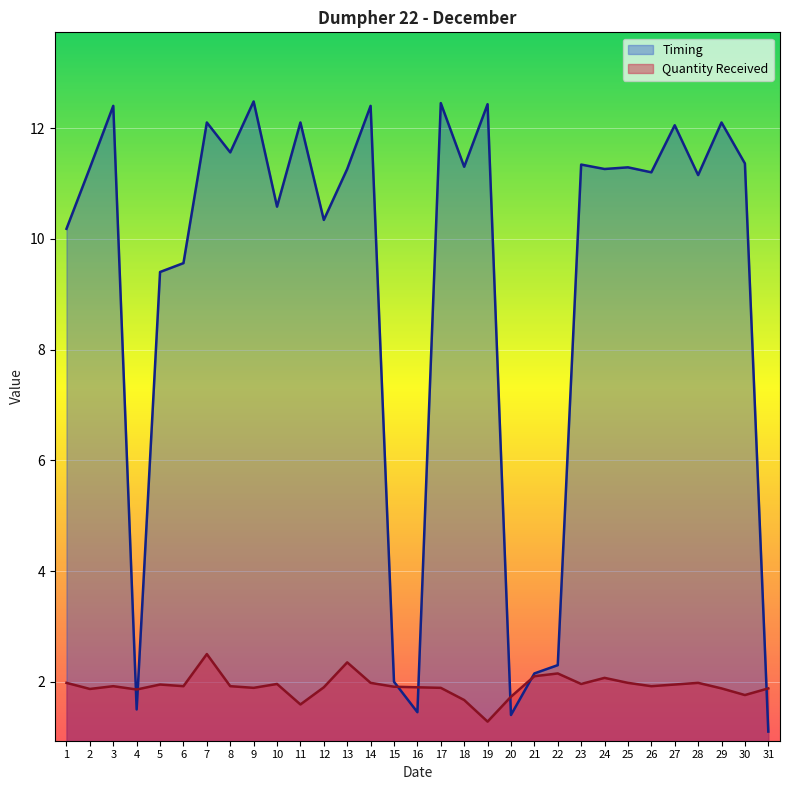

What is the value of the Quantity Received point at the 3rd from the left?

1.9